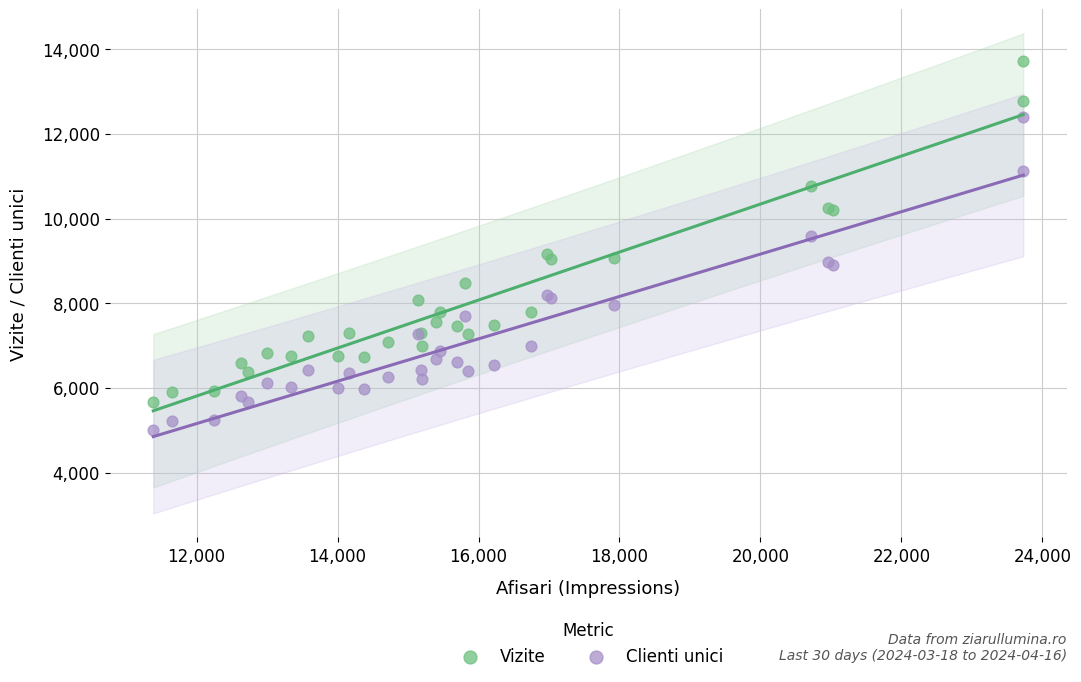

What are all the series names shown in the legend?

Vizite, Clienti unici